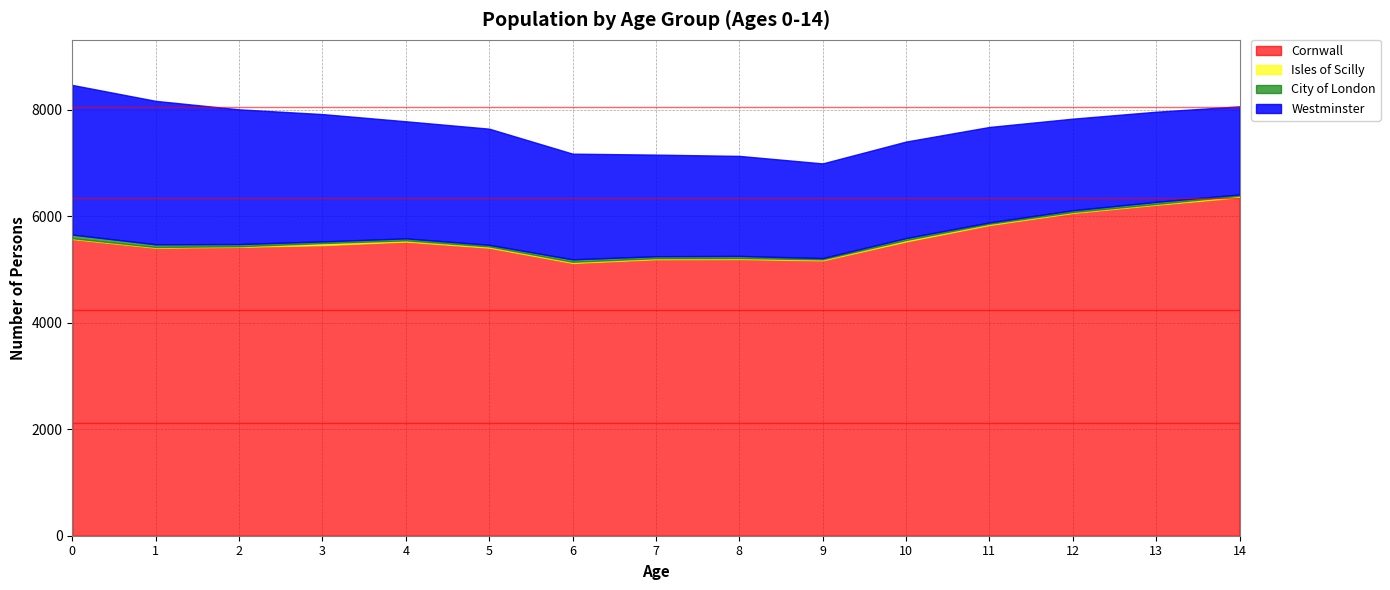

True or false: Cornwall has a value of 5522 at 10.

True